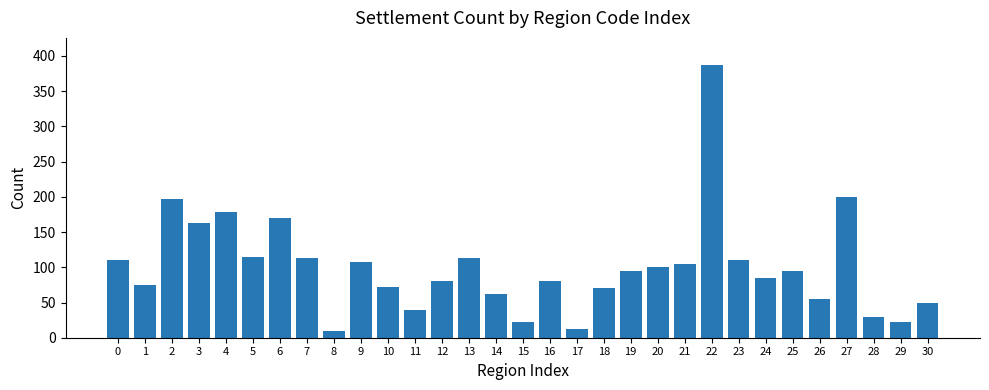

What is the change in value from 0 to 19?

-15